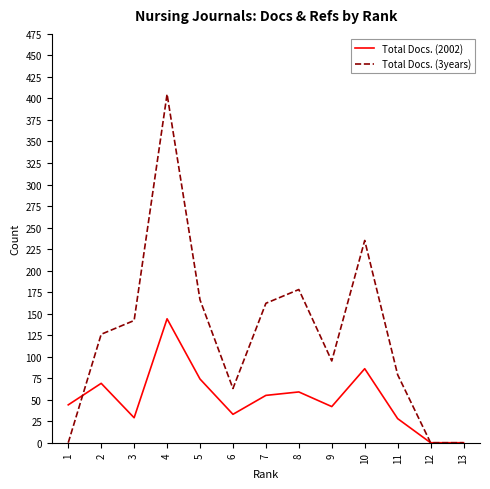

At how many categories does at least one series exceed 282?

1